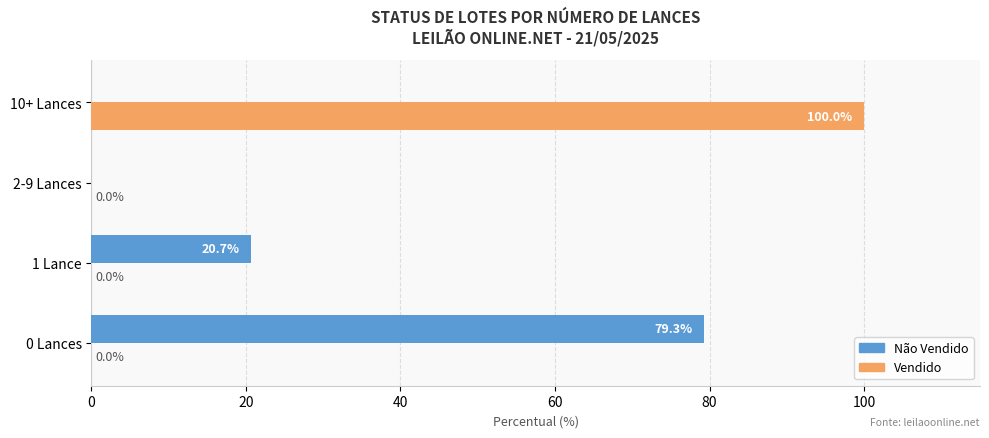

Which series has the widest spread of values?

Vendido